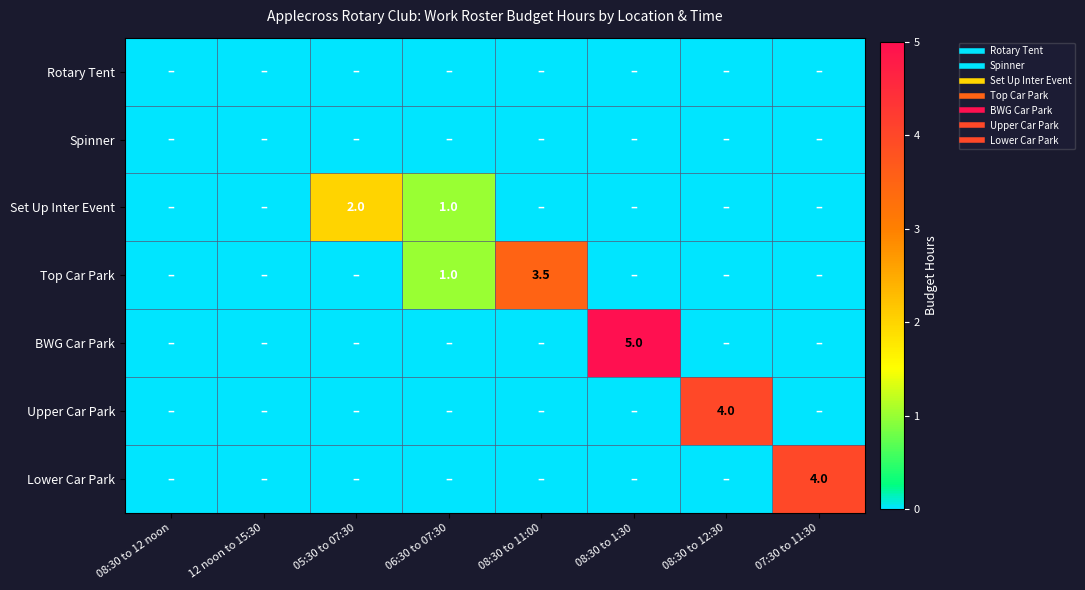

Where is BWG Car Park nearest to the value 2?

08:30 to 12 noon